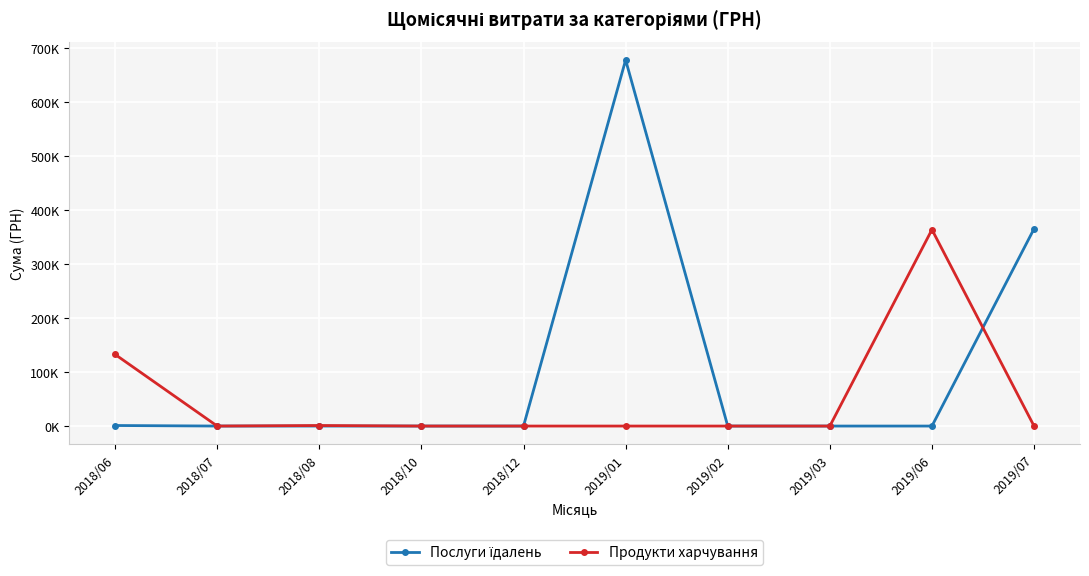

Rank the series by their maximum value, from lowest to highest.

Продукти харчування, Послуги їдалень